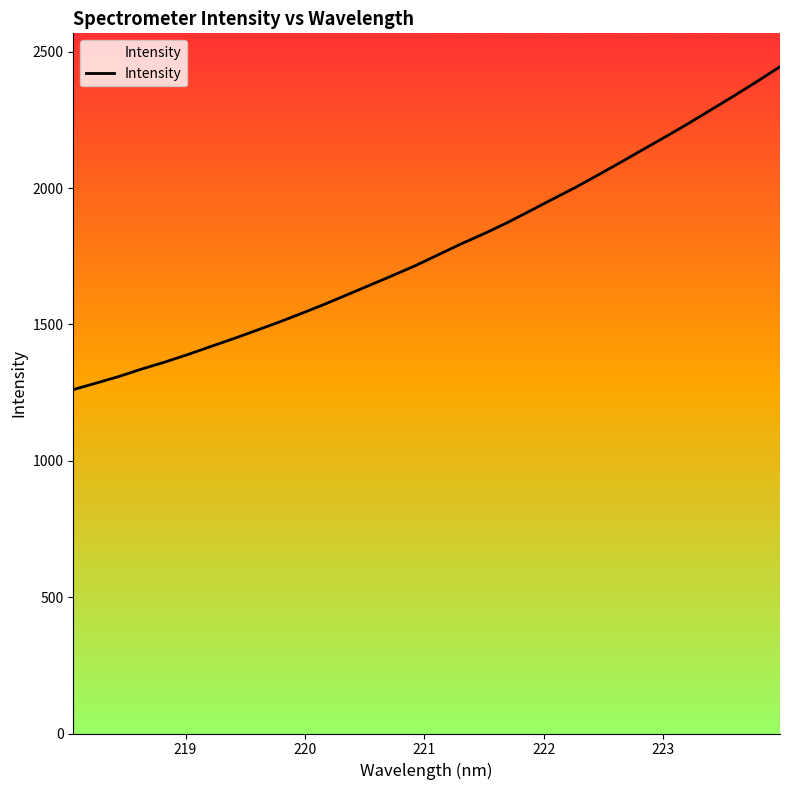

What is the smallest value displayed?

1261.0